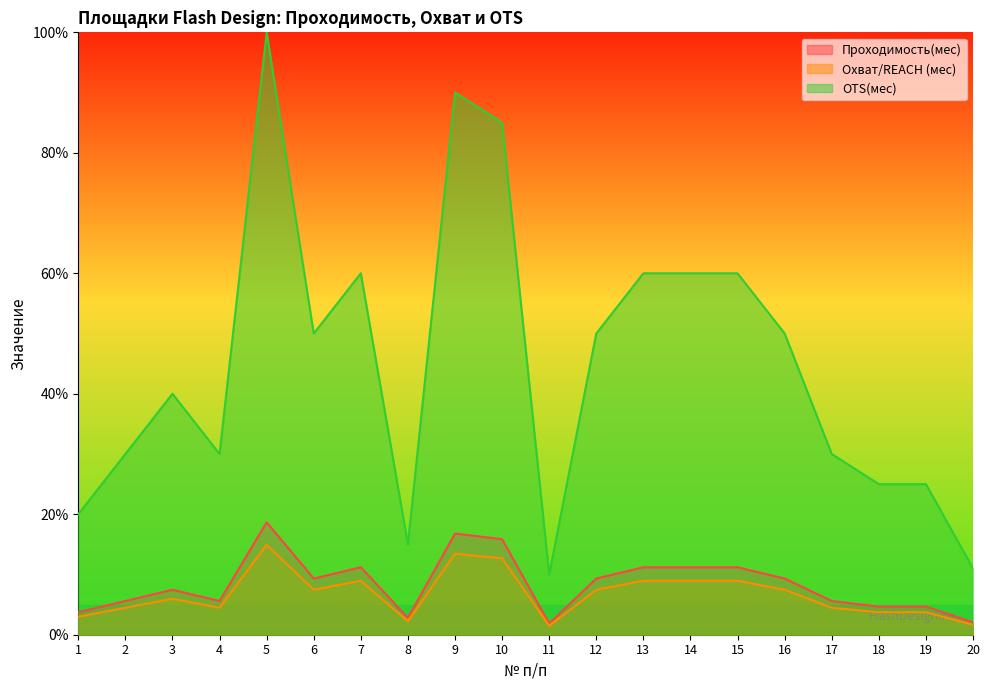

What is the value of the Охват/REACH (мес) point at the 3rd from the left?

6.0